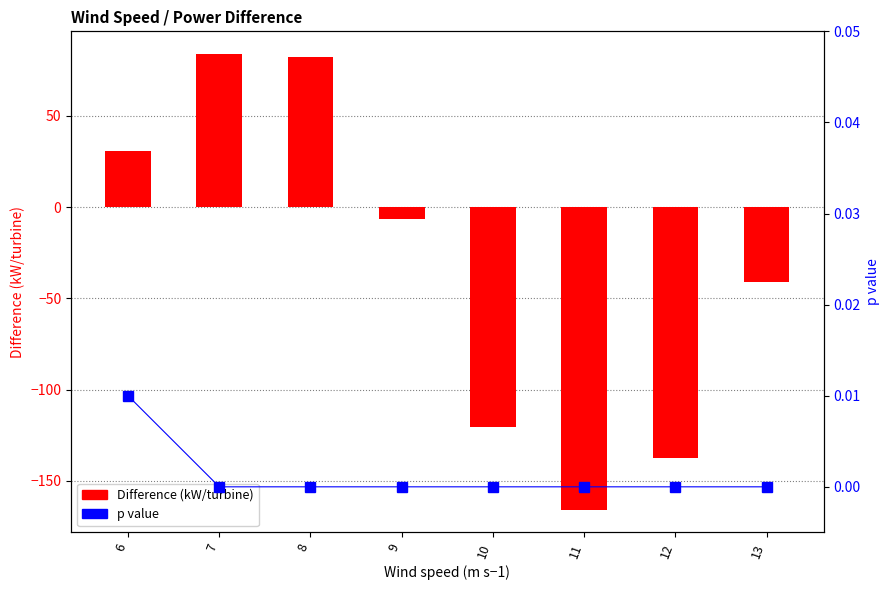

Does the chart contain stacked bars?

No